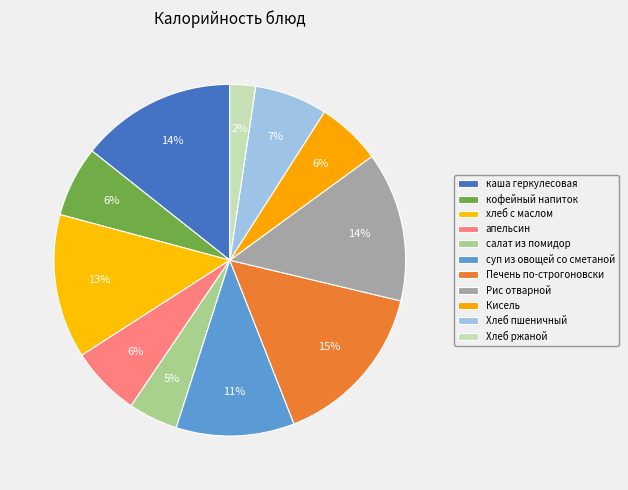

How many slices are in this pie chart?

11